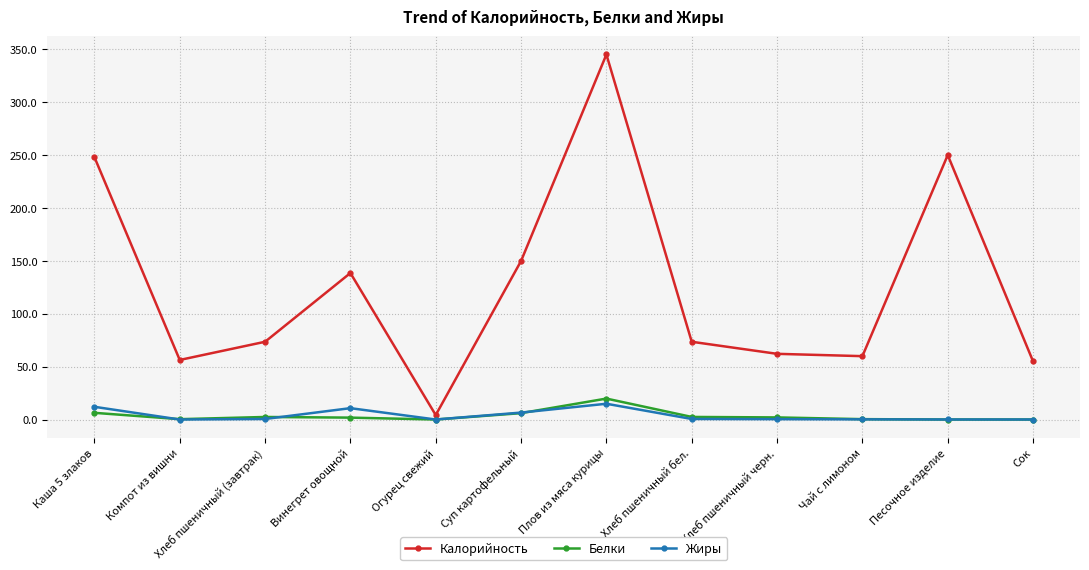

At how many categories does at least one series exceed 66?

7